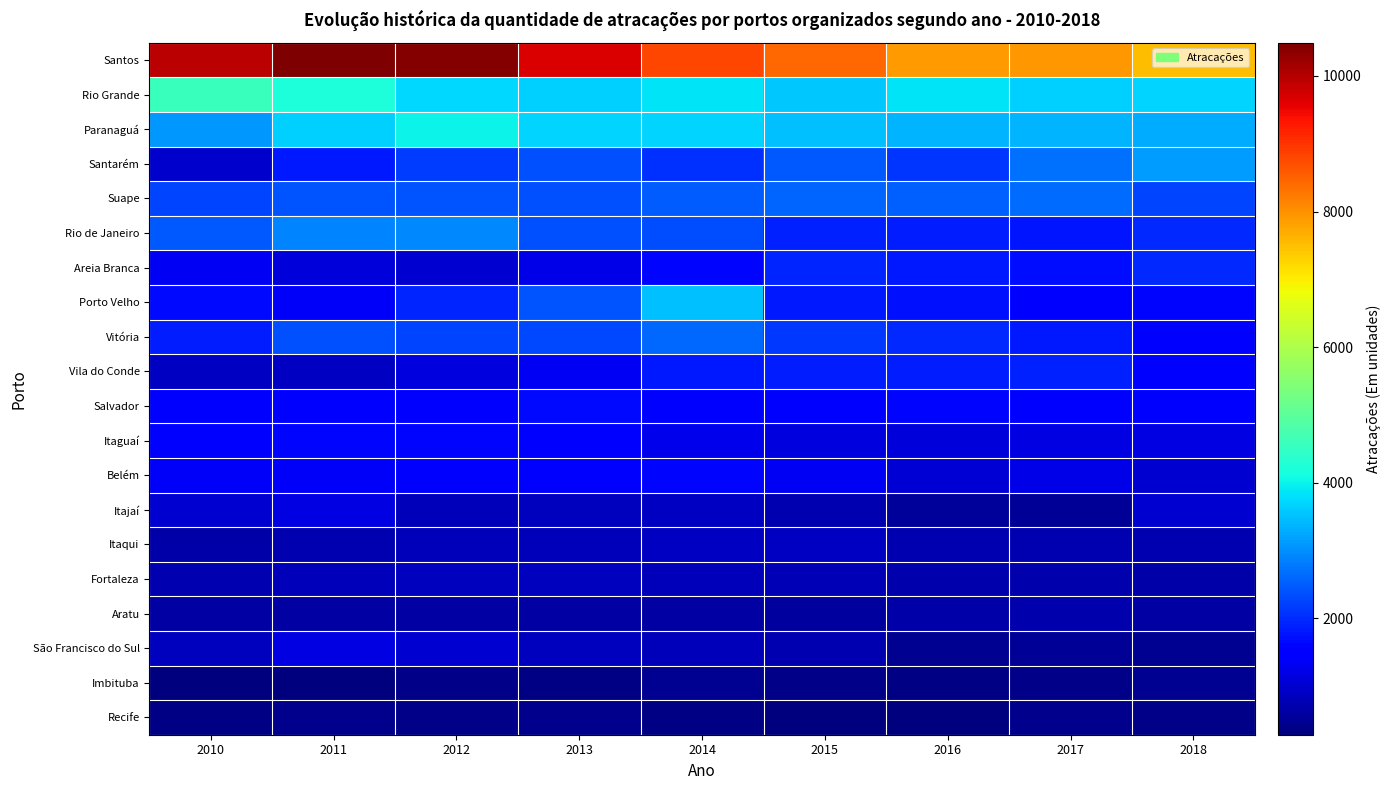

At how many categories does at least one series exceed 4234?

9